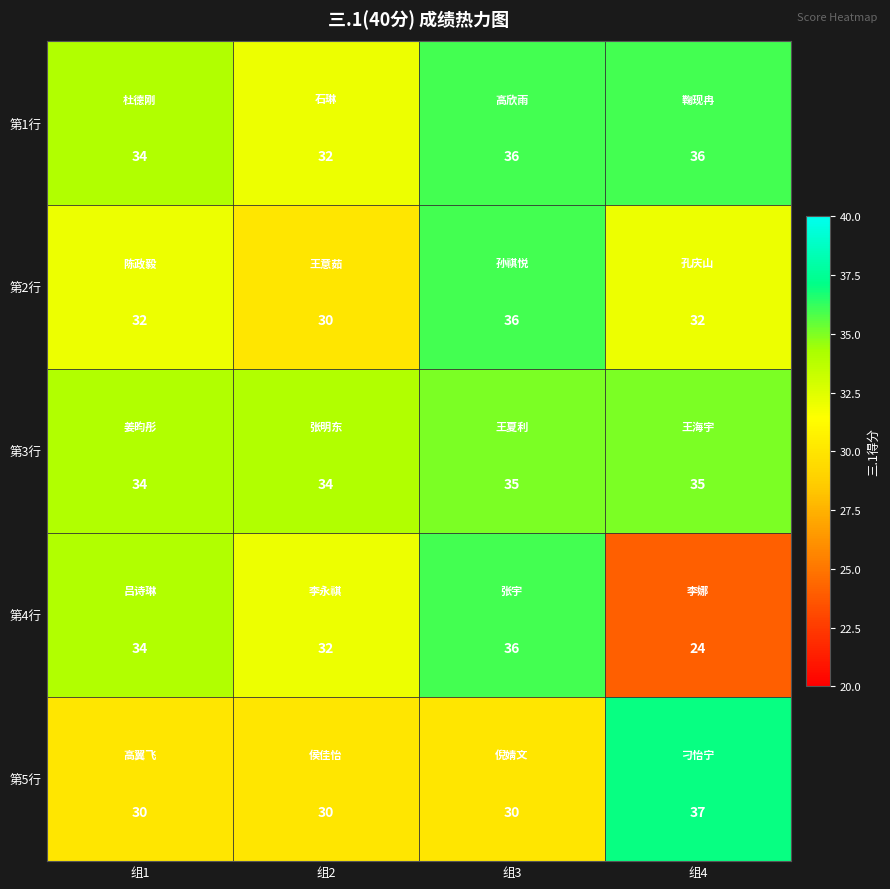

At which category is the sum across all series the highest?

组3